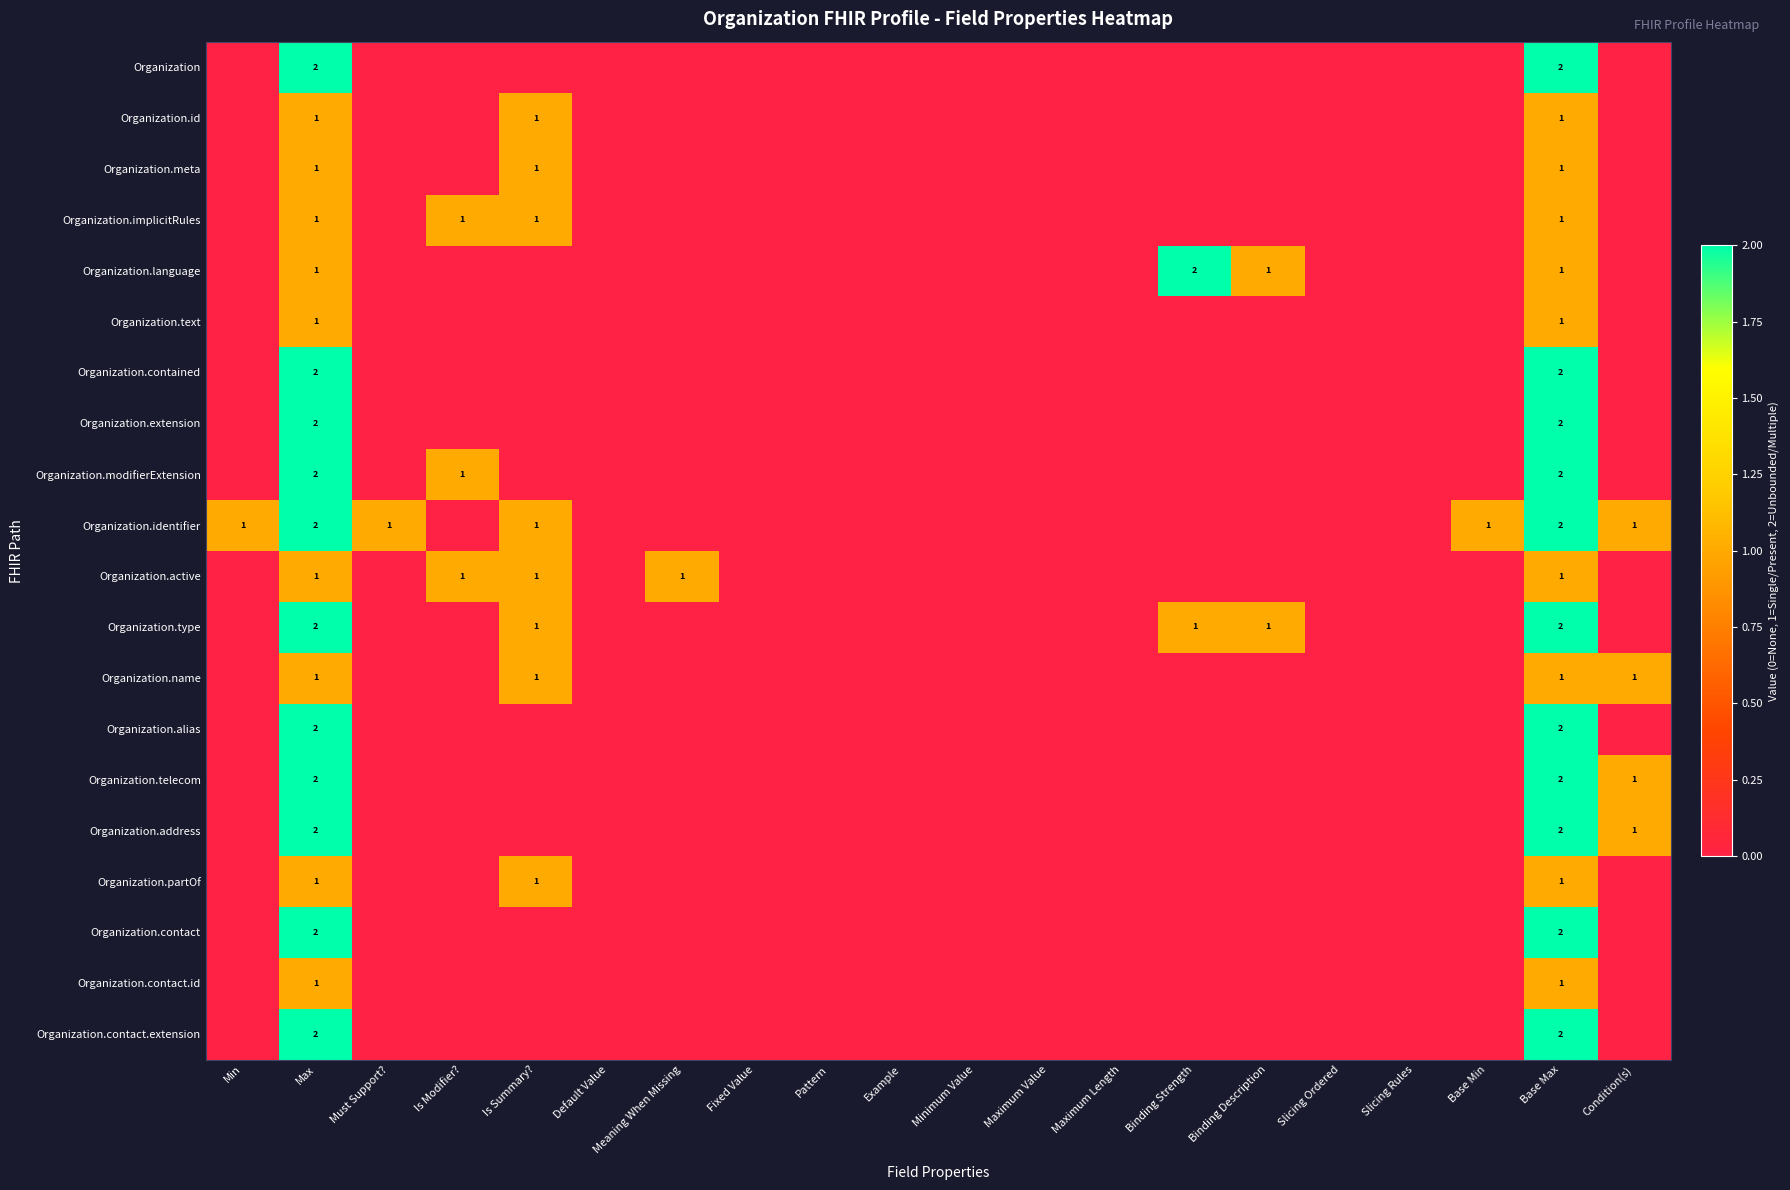

Is it true that Organization.alias equals 2 at Base Max?

True